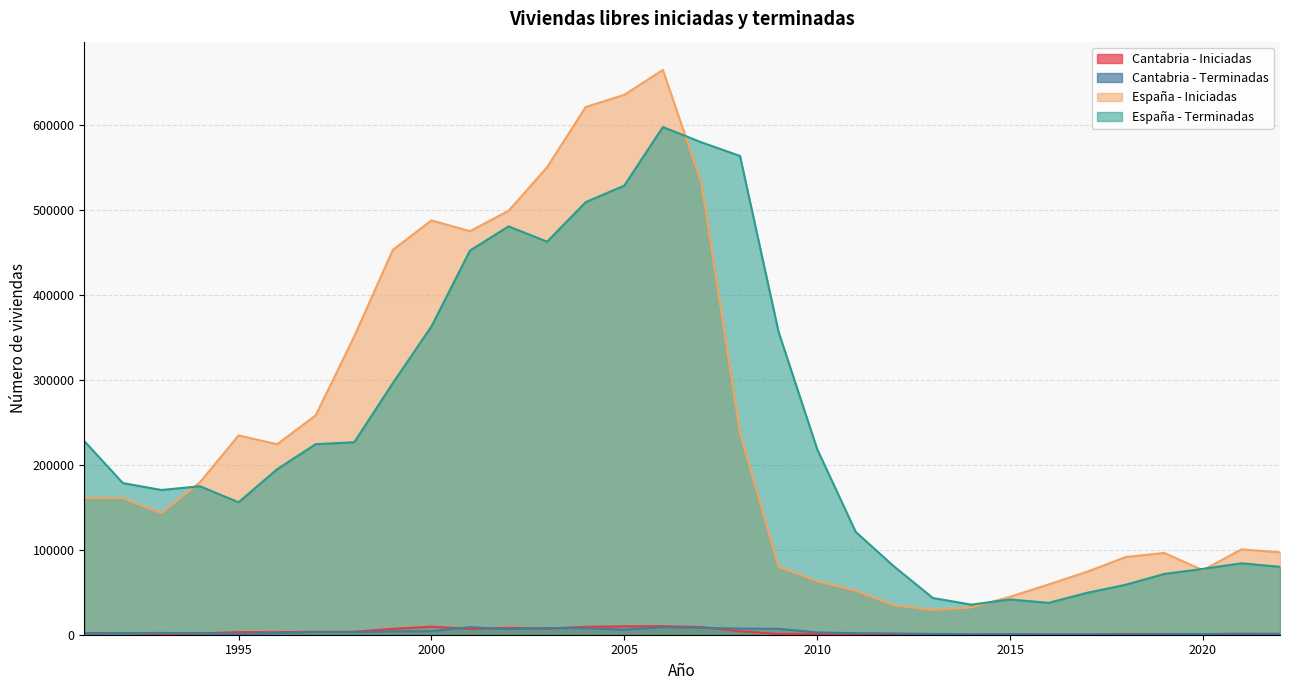

Reading left to right, transcribe all the data shown in this chart.

Cantabria - Iniciadas: 1991=1968	1992=1925	1993=1226	1994=1525	1995=3095	1996=2993	1997=3488	1998=3563	1999=6917	2000=9483	2001=6791	2002=8110	2003=7133	2004=9364	2005=9857	2006=10088	2007=9038	2008=4083	2009=985	2010=957	2011=1028	2012=638	2013=474	2014=304	2015=620	2016=365	2017=375	2018=936	2019=850	2020=758	2021=1275	2022=908
Cantabria - Terminadas: 1991=1460	1992=1966	1993=2130	1994=1916	1995=1007	1996=1980	1997=3028	1998=3011	1999=3926	2000=4111	2001=8855	2002=6519	2003=7864	2004=7680	2005=5786	2006=8864	2007=8072	2008=7244	2009=6882	2010=2703	2011=1805	2012=1466	2013=962	2014=530	2015=625	2016=492	2017=476	2018=378	2019=588	2020=803	2021=750	2022=1092
España - Iniciadas: 1991=161066	1992=160958	1993=143158	1994=179572	1995=234583	1996=224252	1997=258337	1998=351377	1999=453114	2000=487810	2001=475059	2002=499046	2003=550465	2004=621257	2005=635608	2006=664923	2007=532117	2008=237959	2009=80230	2010=63090	2011=51956	2012=34580	2013=29232	2014=32120	2015=44679	2016=59168	2017=74201	2018=91477	2019=96245	2020=75930	2021=100504	2022=96996
España - Terminadas: 1991=227970	1992=178501	1993=170403	1994=174793	1995=155902	1996=194871	1997=224332	1998=226631	1999=296250	2000=362940	2001=452252	2002=480729	2003=462730	2004=509293	2005=528754	2006=597632	2007=579665	2008=563631	2009=356555	2010=218572	2011=121043	2012=80083	2013=43230	2014=35382	2015=41541	2016=37512	2017=49336	2018=58853	2019=71562	2020=77531	2021=84091	2022=79935